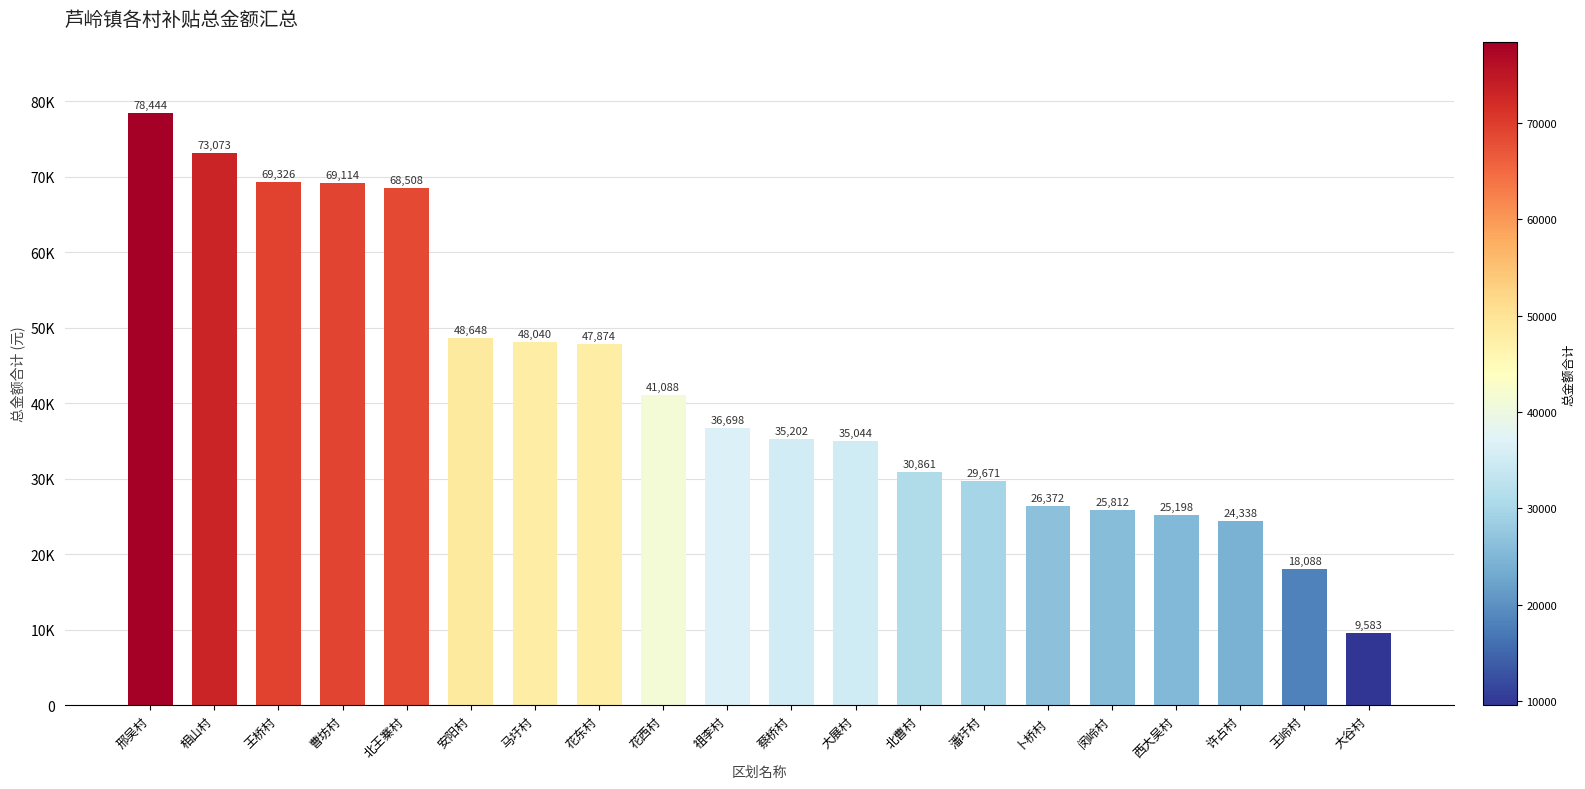

Are the bars horizontal?

No